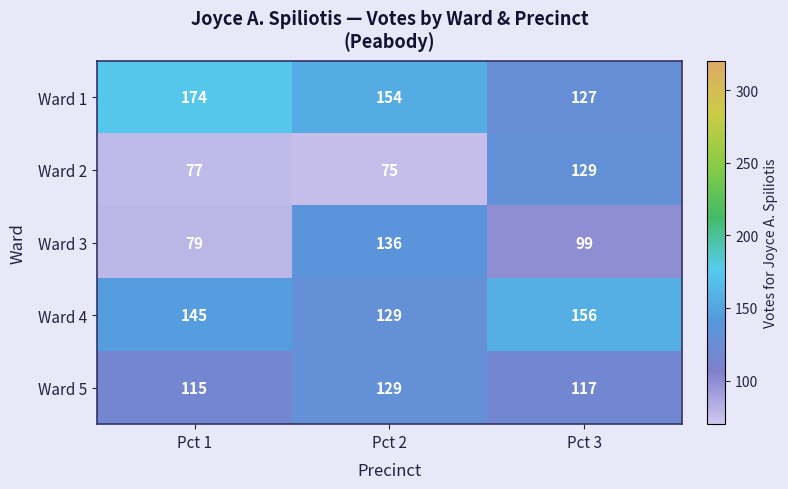

Reading left to right, what are all the values shown in this chart?

Ward 1: Pct 1=174	Pct 2=154	Pct 3=127
Ward 2: Pct 1=77	Pct 2=75	Pct 3=129
Ward 3: Pct 1=79	Pct 2=136	Pct 3=99
Ward 4: Pct 1=145	Pct 2=129	Pct 3=156
Ward 5: Pct 1=115	Pct 2=129	Pct 3=117